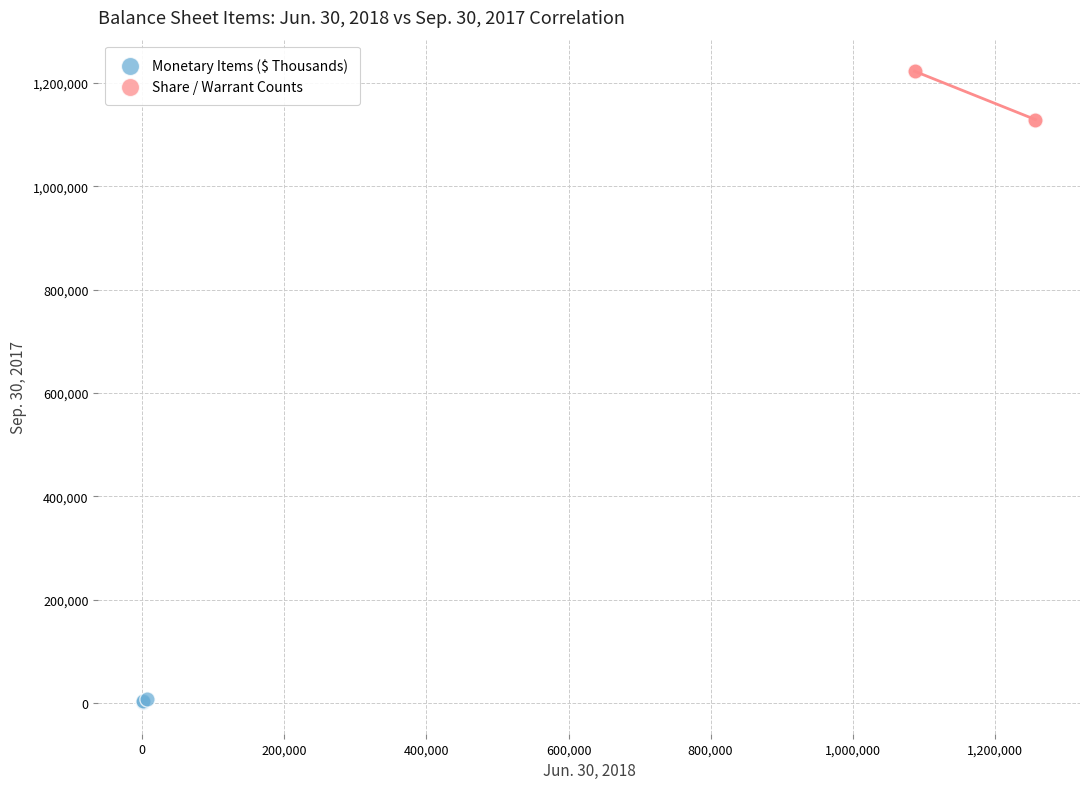

Which series has the largest Y range (max minus min)?

Share / Warrant Counts